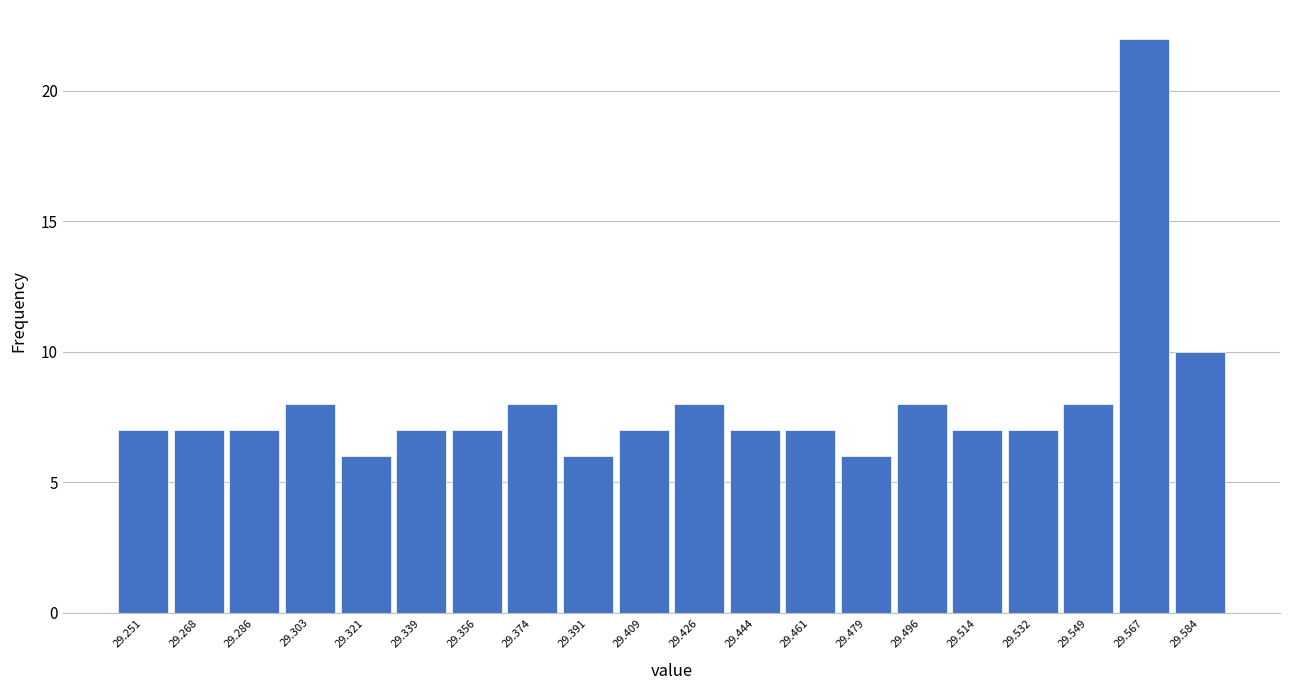

Reading left to right, list every bar in this chart as the range it spans on the x-axis followed by its height. Neither the bar edges nor the heights are printed on the chart, so give them approximately, as read against the axes.

29.242 to 29.260: 7
29.260 to 29.278: 7
29.278 to 29.294: 7
29.294 to 29.312: 8
29.312 to 29.330: 6
29.330 to 29.348: 7
29.348 to 29.364: 7
29.364 to 29.382: 8
29.382 to 29.400: 6
29.400 to 29.418: 7
29.418 to 29.436: 8
29.436 to 29.452: 7
29.452 to 29.470: 7
29.470 to 29.488: 6
29.488 to 29.506: 8
29.506 to 29.522: 7
29.522 to 29.540: 7
29.540 to 29.558: 8
29.558 to 29.576: 22
29.576 to 29.594: 10